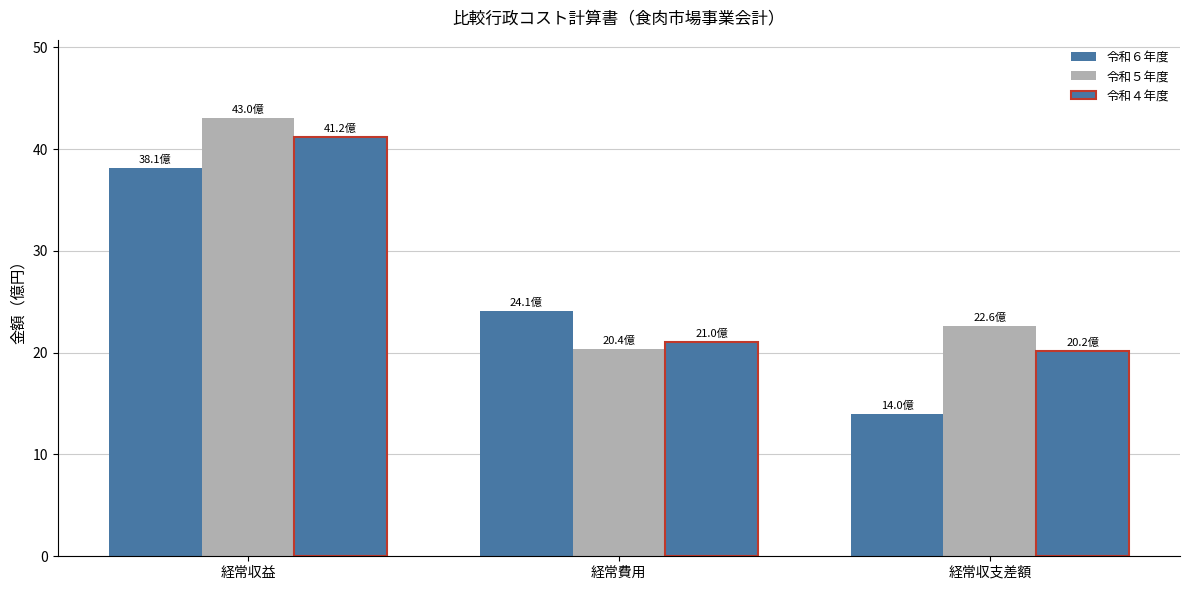

What is the label of the 3rd bar from the right?

経常収益